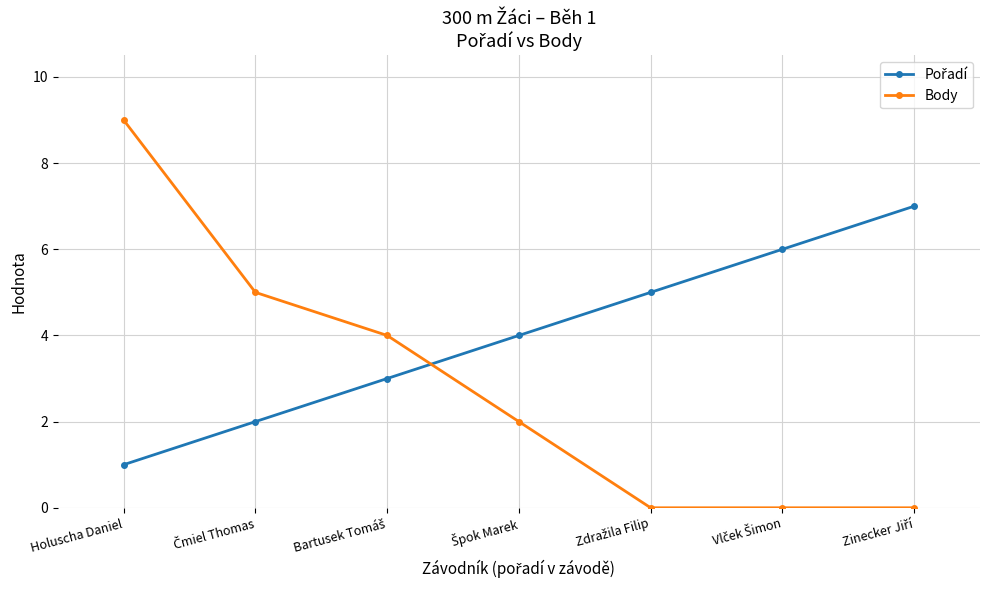

What is the average value of the Body series?

3